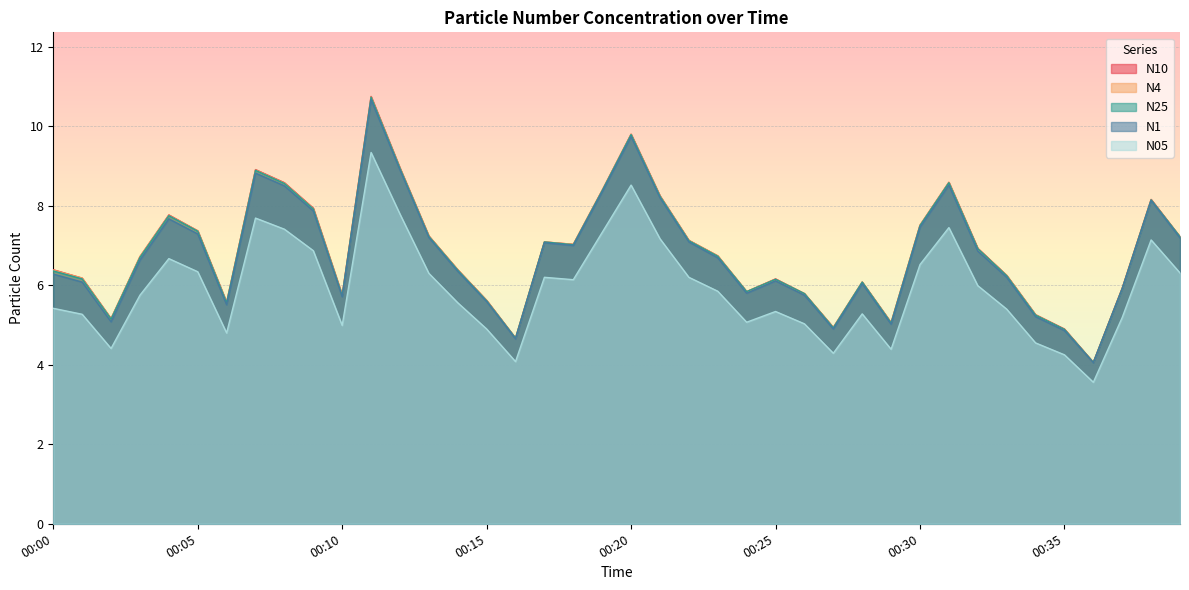

What is the value of the N1 point at the 14th from the left?

7.2